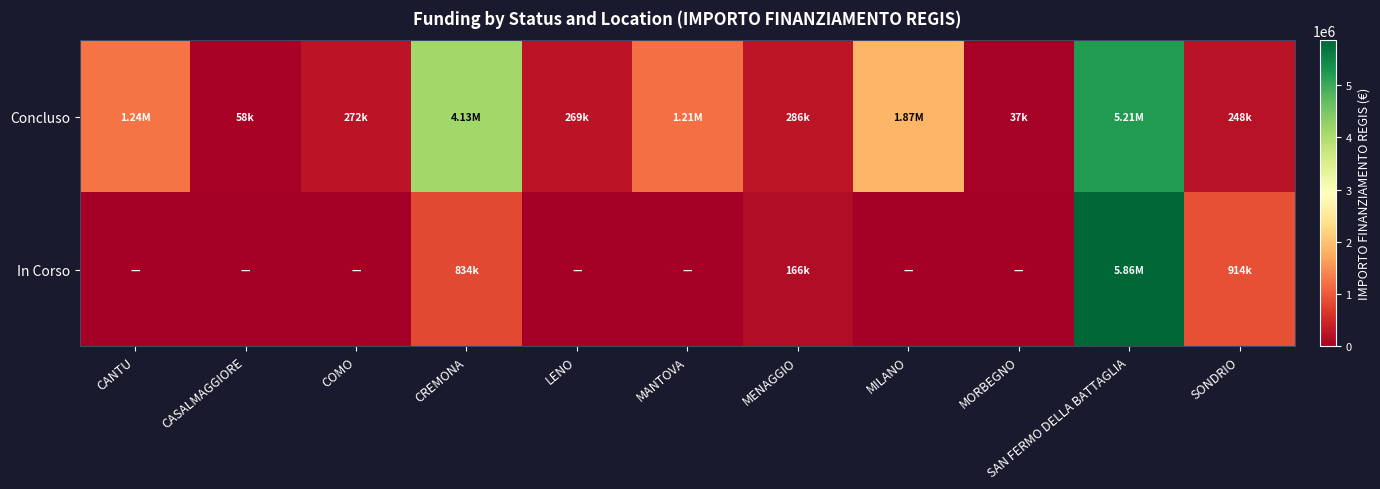

At CASALMAGGIORE, list the series in order from smallest to largest.

In Corso, Concluso